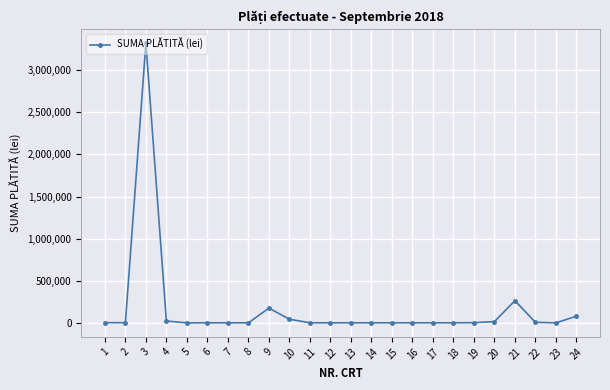

What is the value of the 21st point from the left?

263044